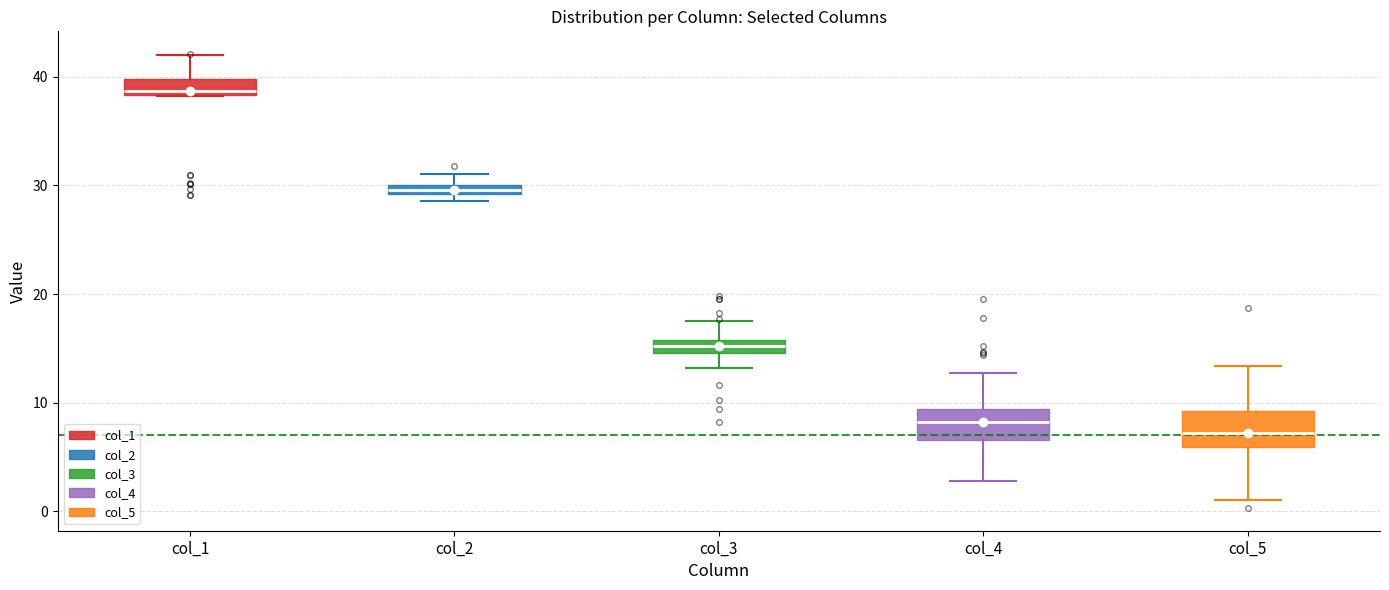

Where is the upper edge of the box for col_3 on the y-axis? The values are not printed on the chart, so give them approximately, as read against the axis.

16